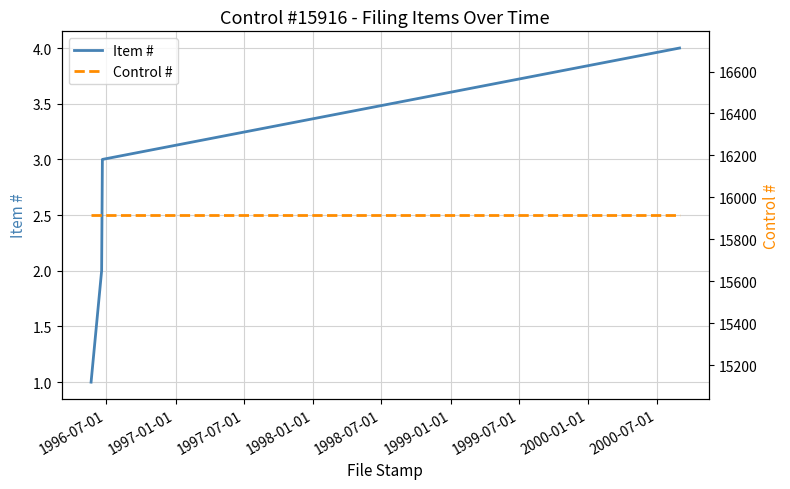

True or false: Item # has more than 1 interior local peaks.

False